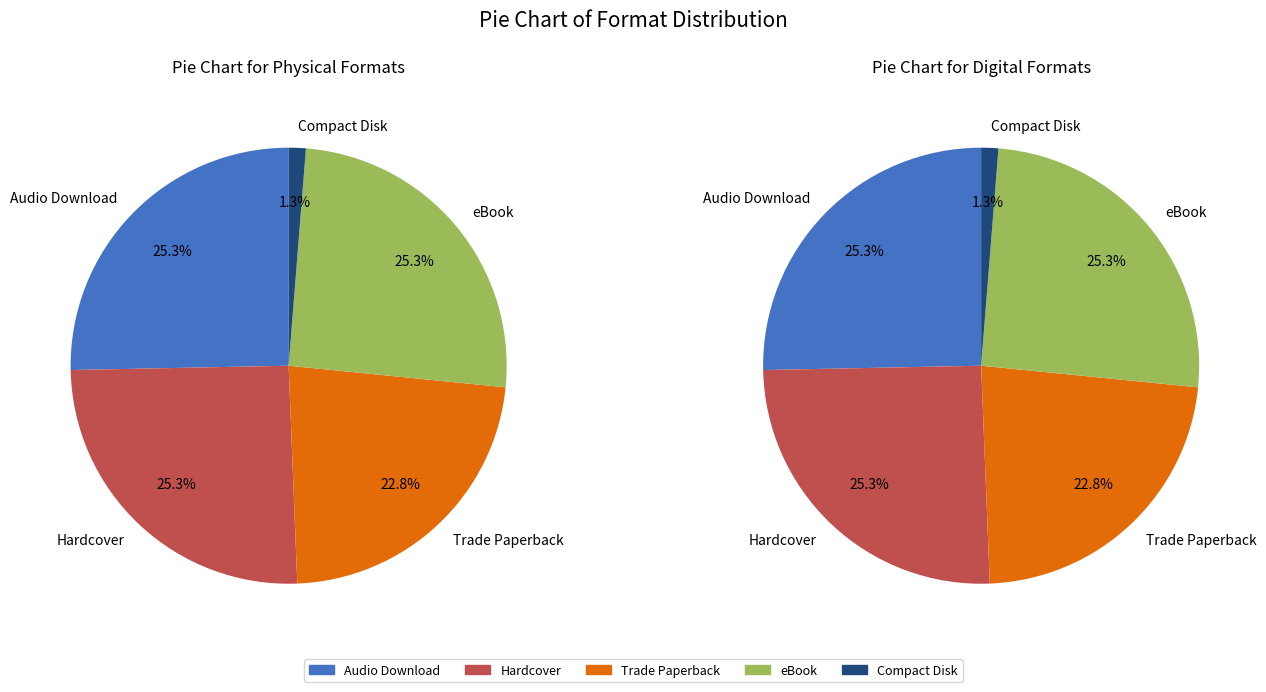

Which has a higher value, Audio Download or Trade Paperback?

Audio Download